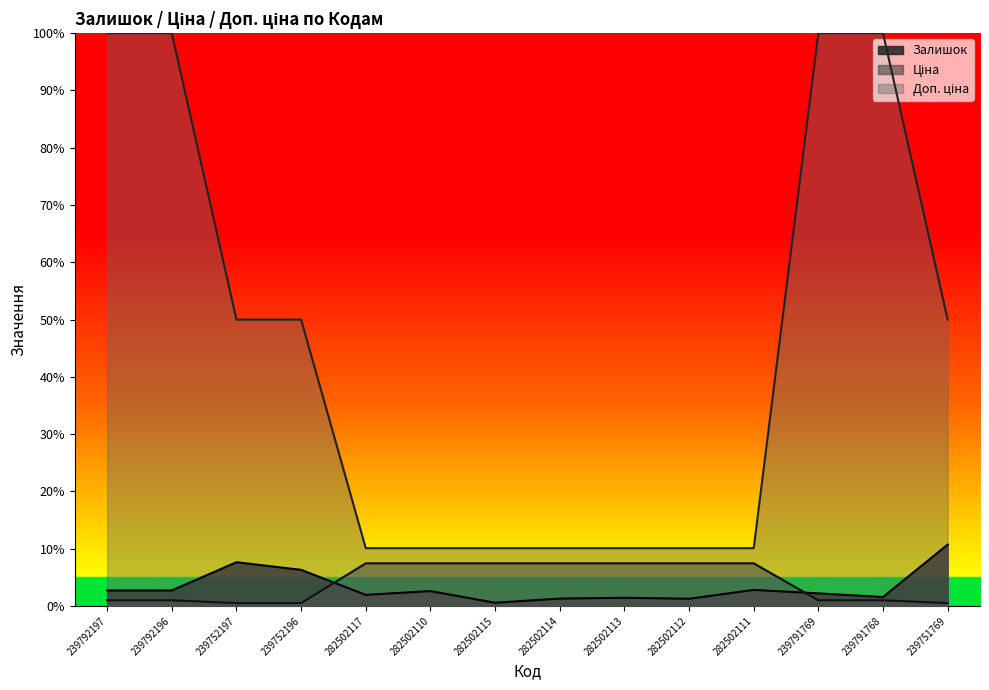

Which has a higher value, 282502117 or 239752196?

239752196